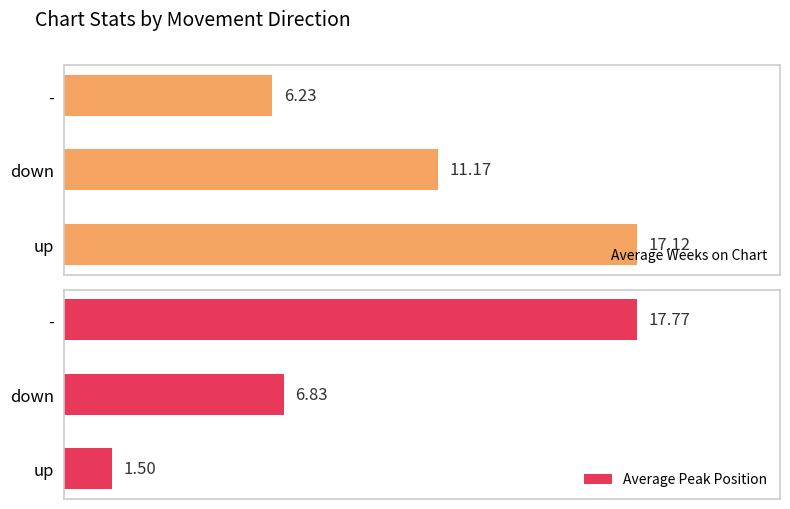

Rank the categories by Average Weeks on Chart value from highest to lowest.

up, down, -